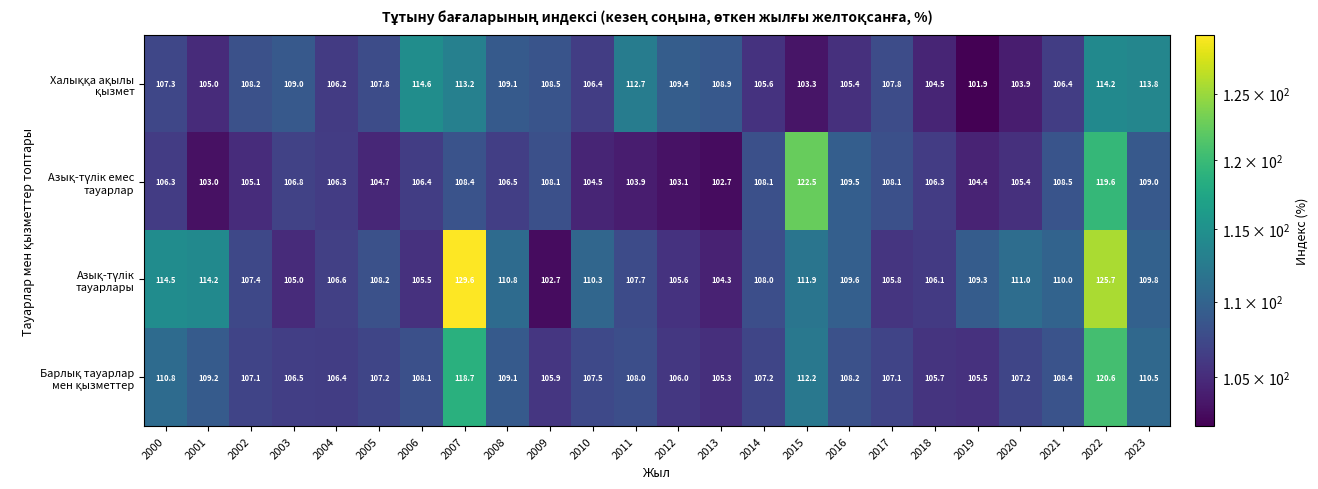

What is the spread (max minus min) of values at 2001?

11.2